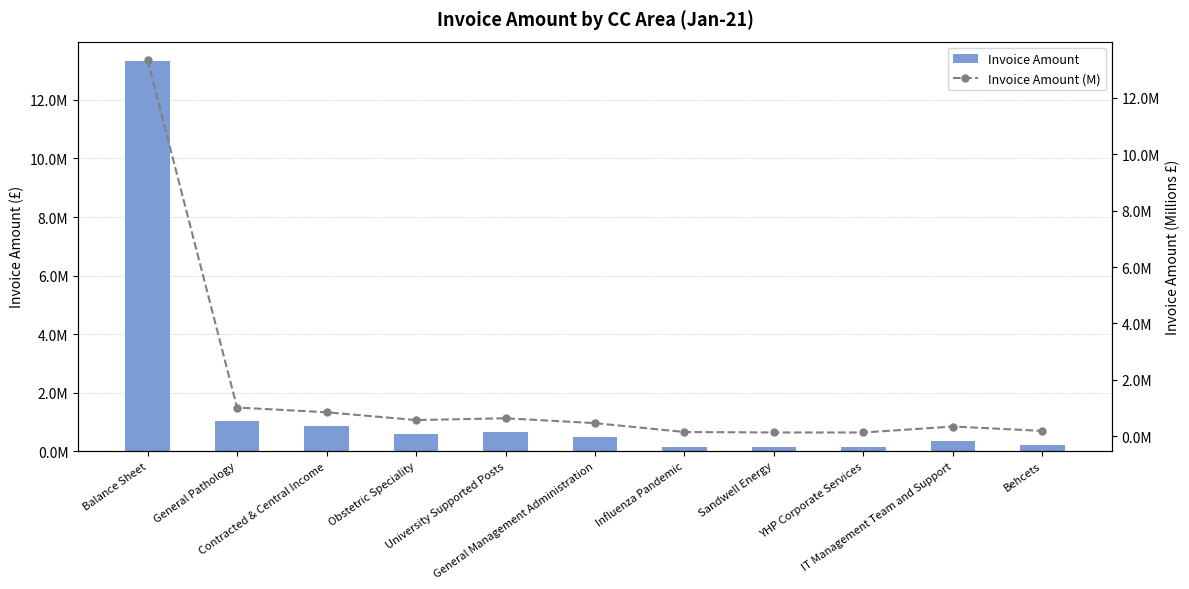

What is the lowest value of the Invoice Amount series?

136083.3